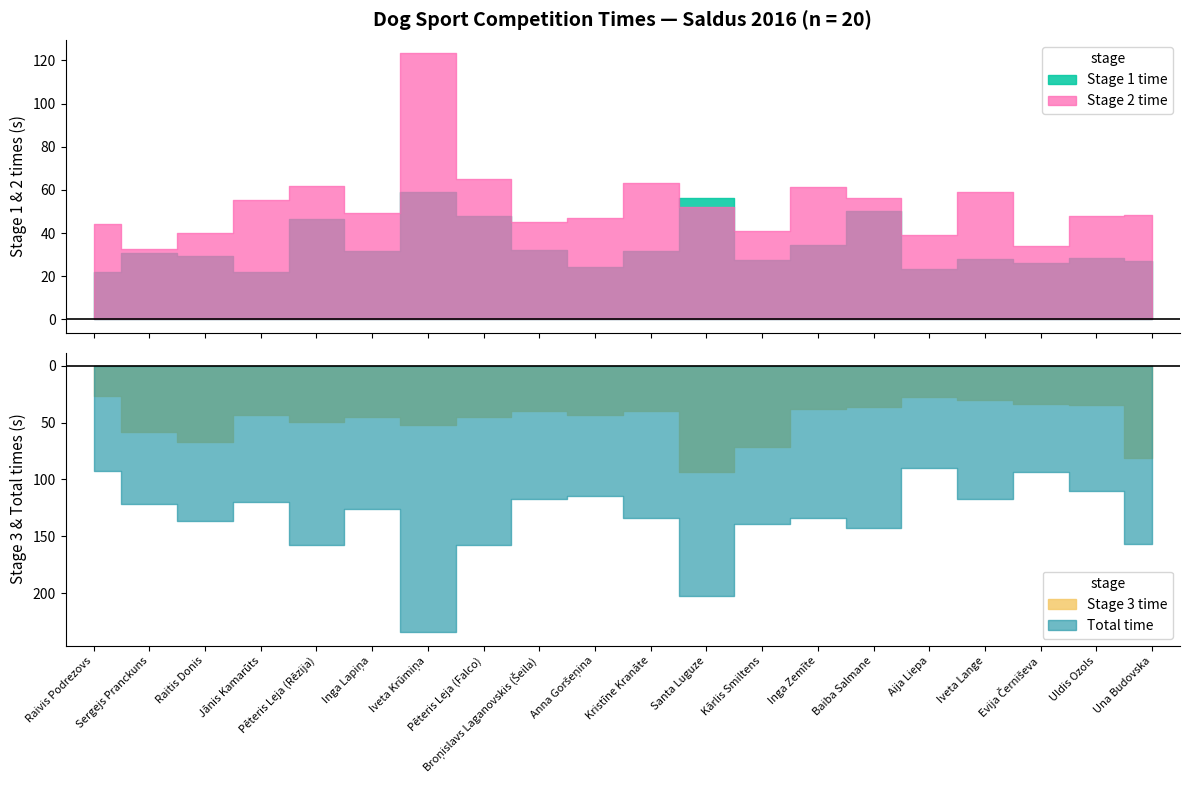

At which category does Stage 3 time reach its first local valley?

Jānis Kamarūts